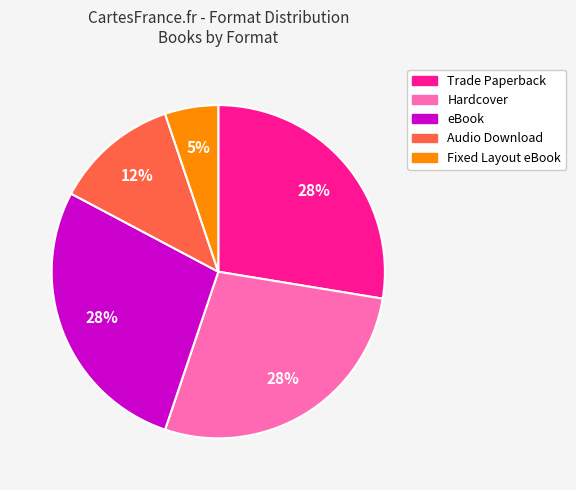

The Audio Download slice represents 12% of the pie. True or false?

True